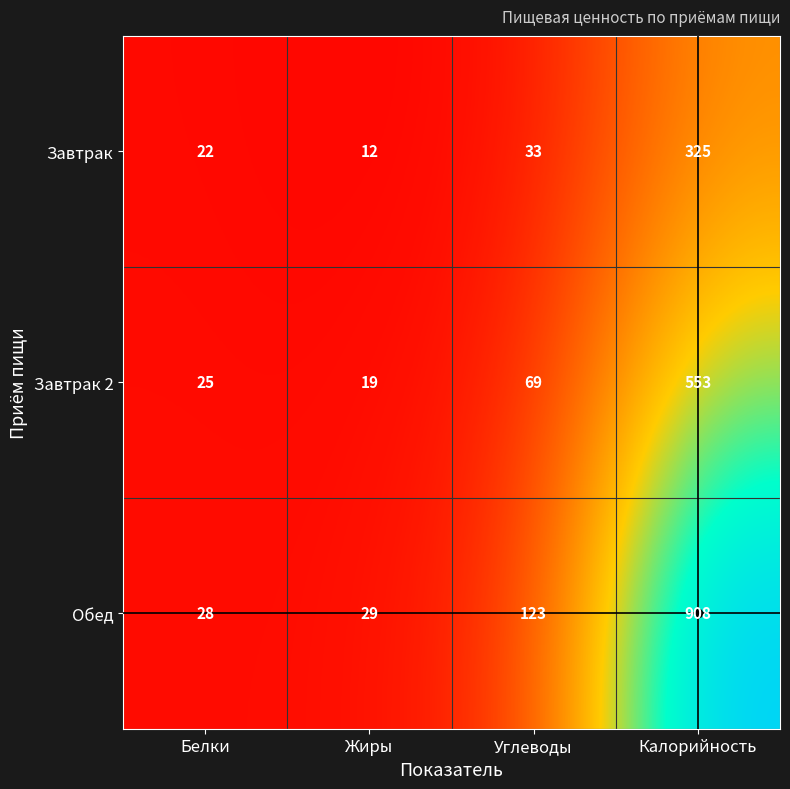

List the series in order of their overall mean, lowest first.

Завтрак, Завтрак 2, Обед